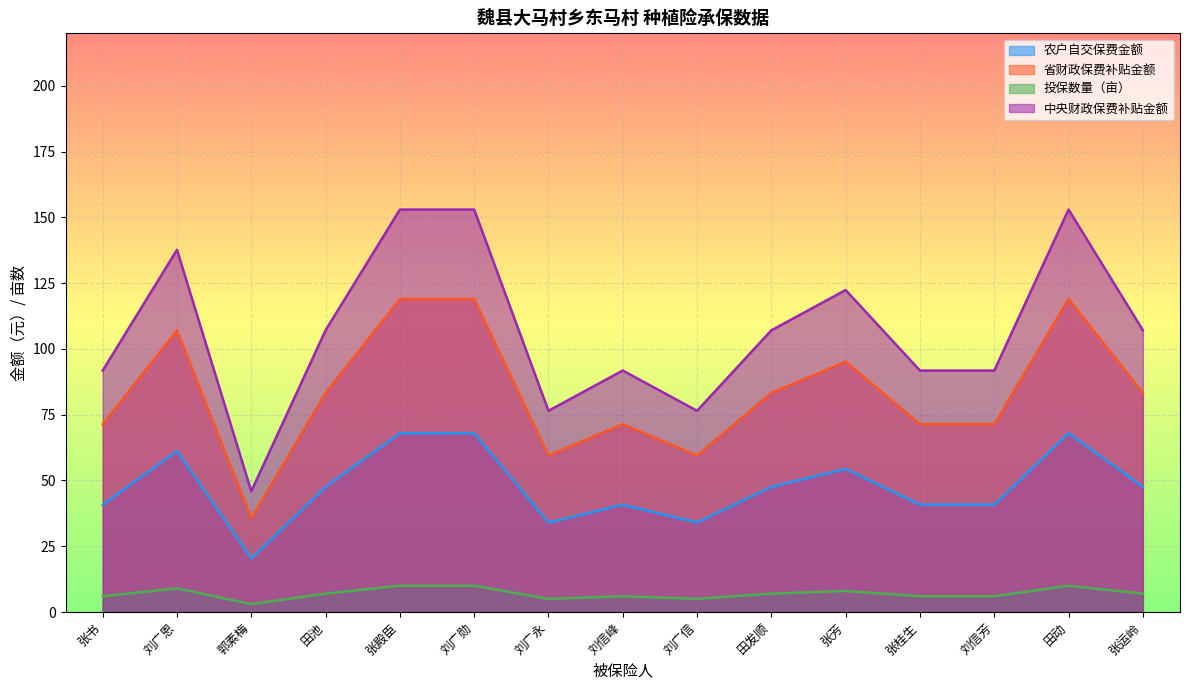

How many data points in 中央财政保费补贴金额 are above 107?

8